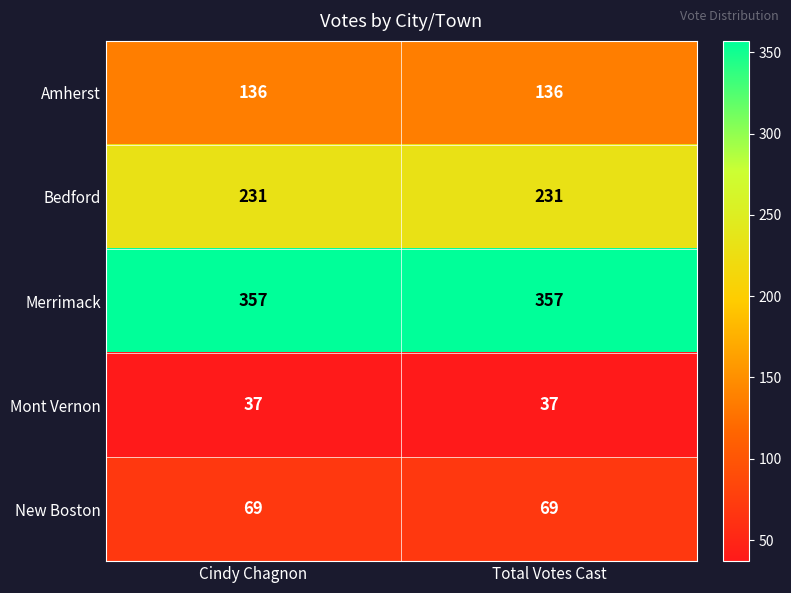

Reading left to right, extract all data points from this chart.

Amherst: Cindy Chagnon=136	Total Votes Cast=136
Bedford: Cindy Chagnon=231	Total Votes Cast=231
Merrimack: Cindy Chagnon=357	Total Votes Cast=357
Mont Vernon: Cindy Chagnon=37	Total Votes Cast=37
New Boston: Cindy Chagnon=69	Total Votes Cast=69